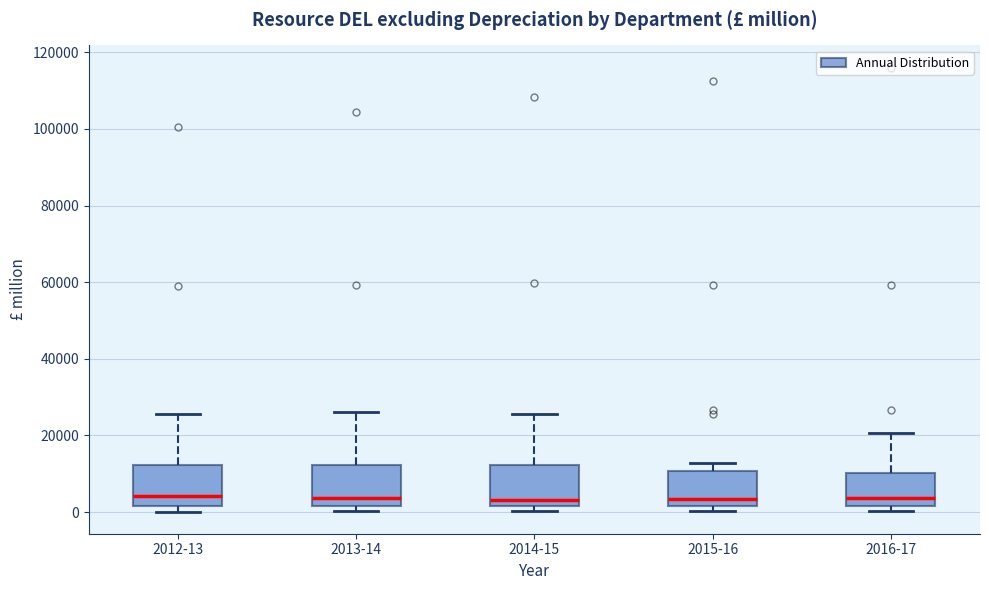

Reading left to right, read every box against the y-axis: the position of its median line, the range the box covers, and the ends of its whiskers. The values are not printed on the chart, so give them approximately, as read against the axis.

2012-13: median 4000, box 2000 to 12000, whiskers 0 to 26000
2013-14: median 4000, box 2000 to 12000, whiskers 0 to 26000
2014-15: median 4000, box 2000 to 12000, whiskers 0 to 26000
2015-16: median 4000, box 2000 to 10000, whiskers 0 to 12000
2016-17: median 4000, box 2000 to 10000, whiskers 0 to 20000